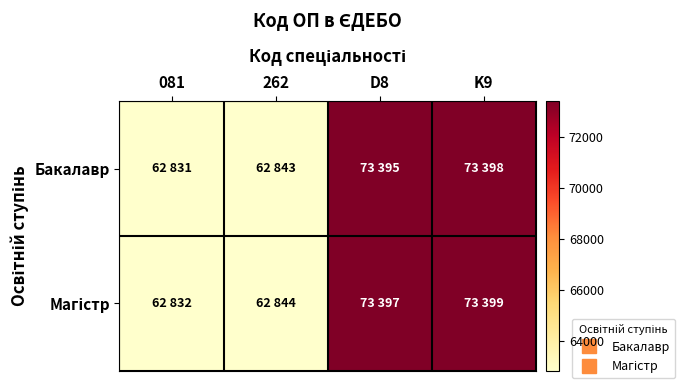

At which category is the sum across all series the highest?

K9